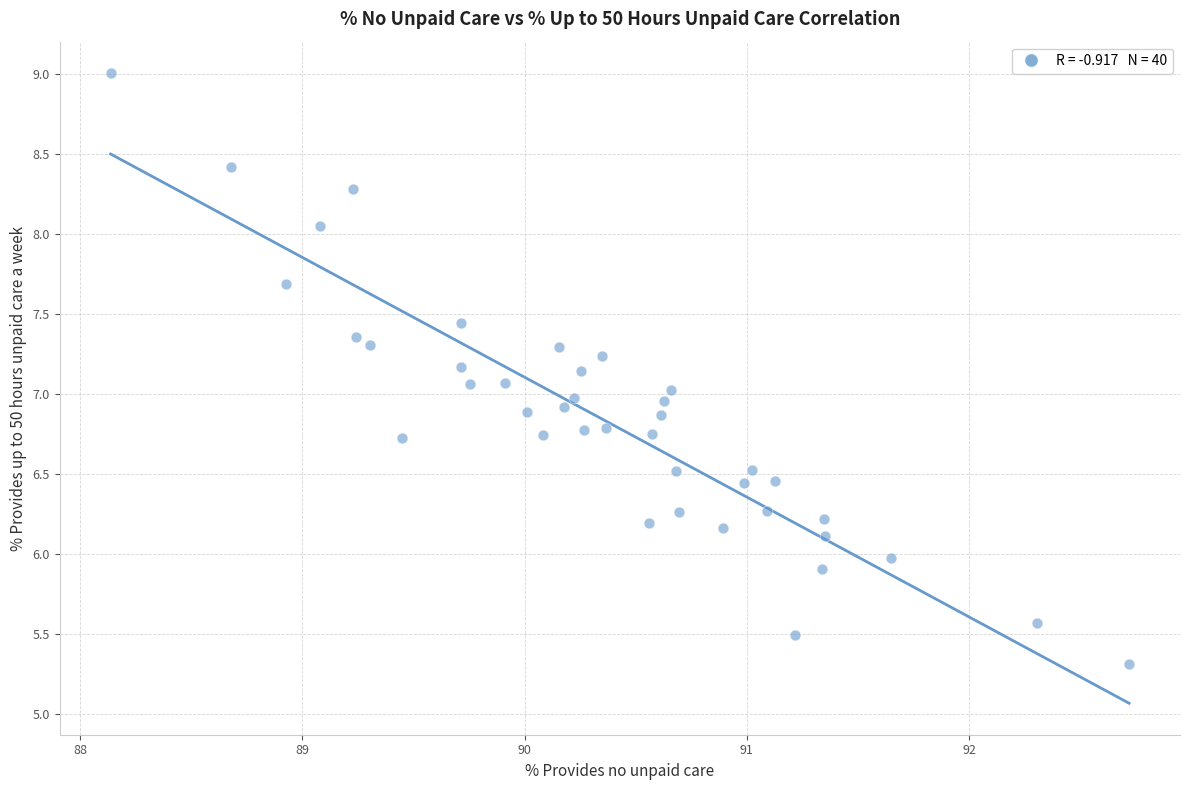

What is the range of X values (max minus min)?

4.6